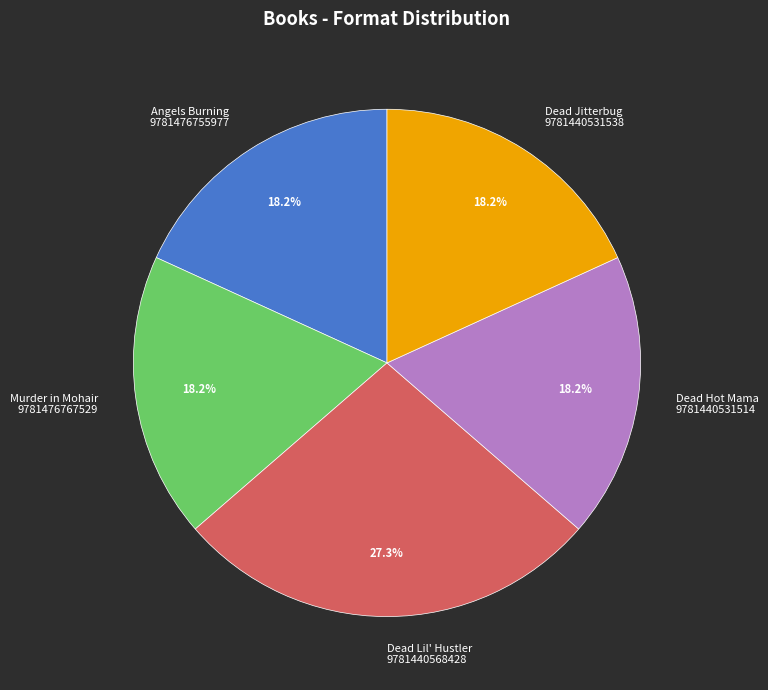

Does Angels Burning 9781476755977 represent more than half of the total?

No